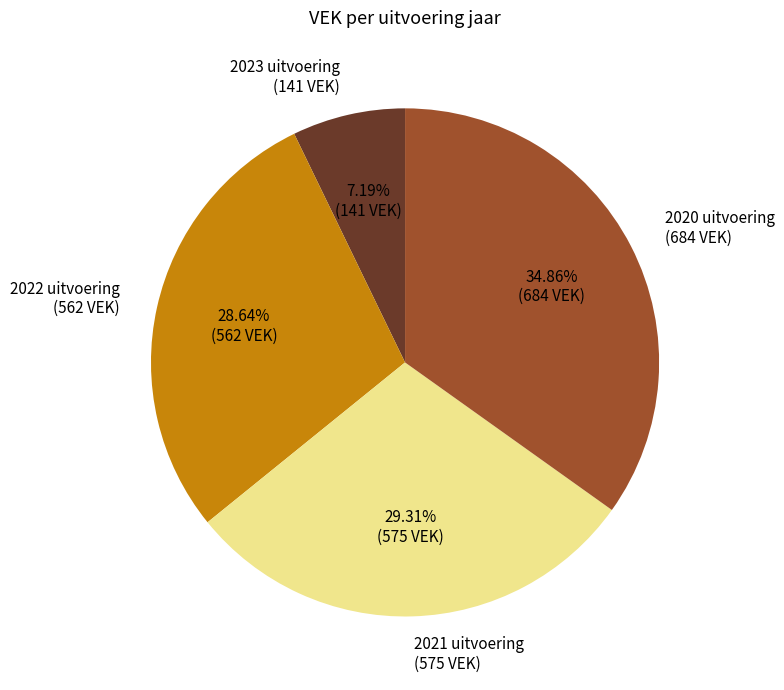

What is the largest slice in the pie chart?

2020 uitvoering